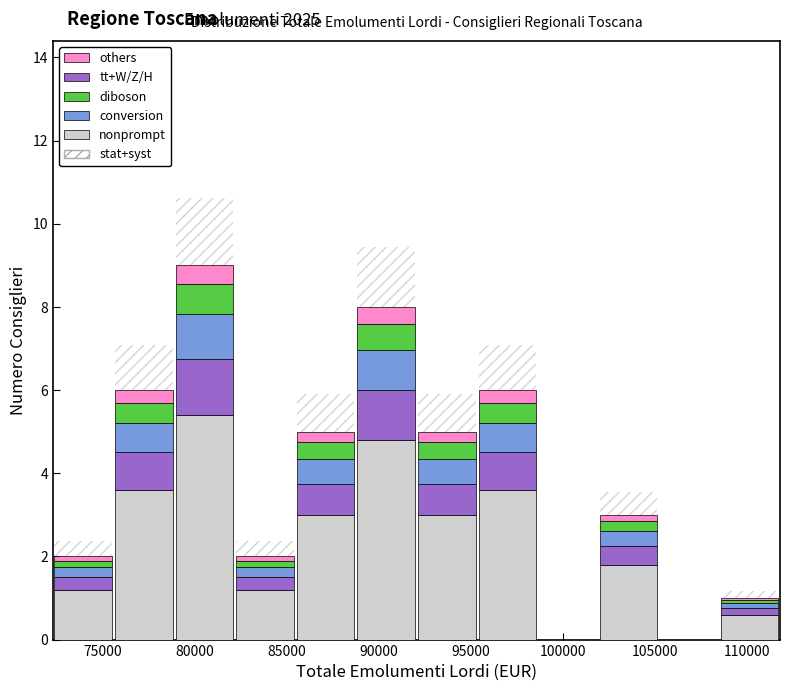

Which range on the x-axis has the tallest stacked bar (by total height)?

79000 to 82000